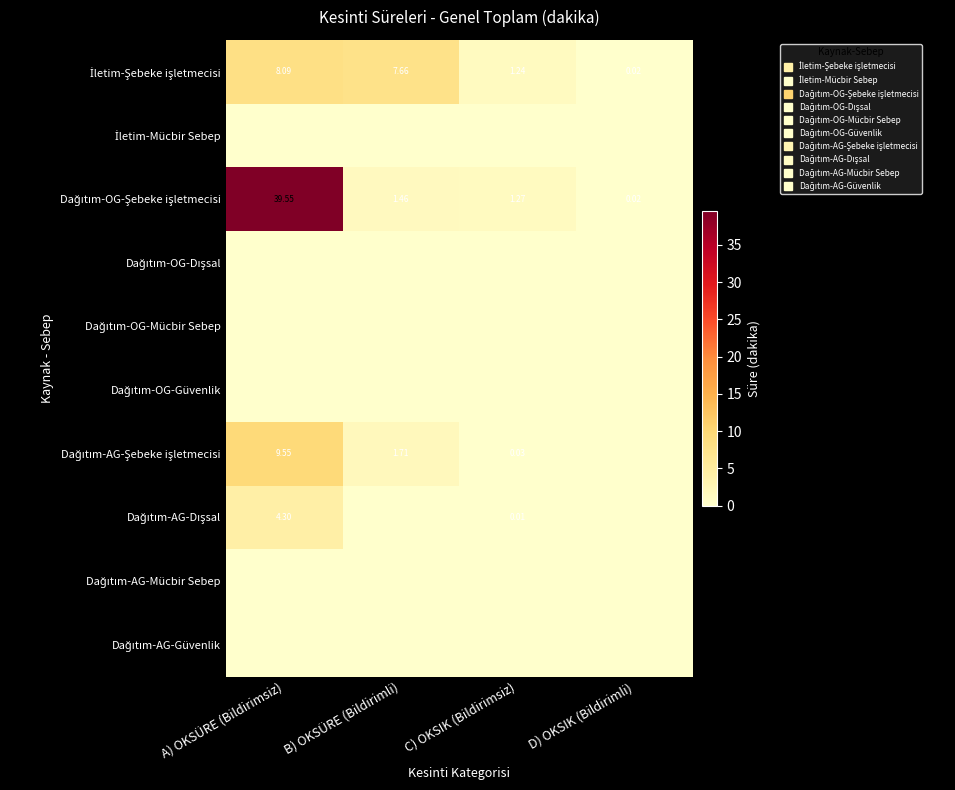

Which series has the largest total across all categories?

Dağıtım-OG-Şebeke işletmecisi